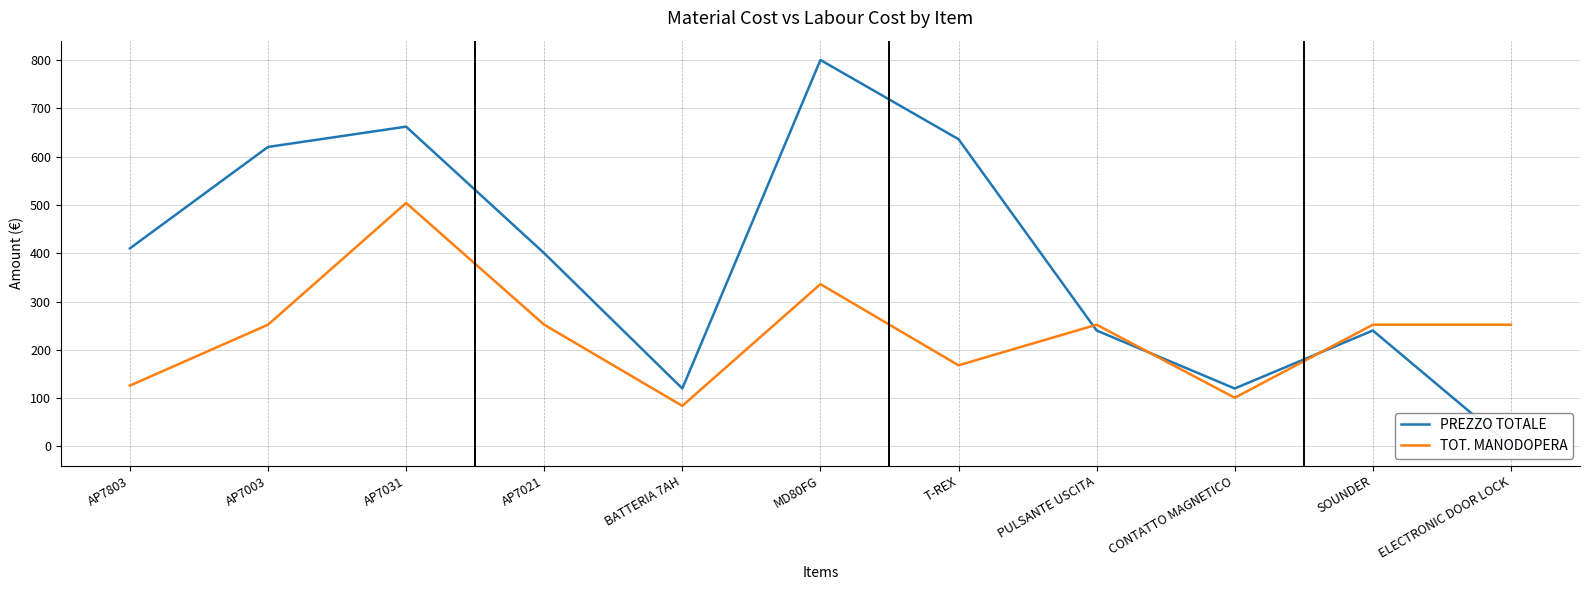

What are all the series names shown in the legend?

PREZZO TOTALE, TOT. MANODOPERA